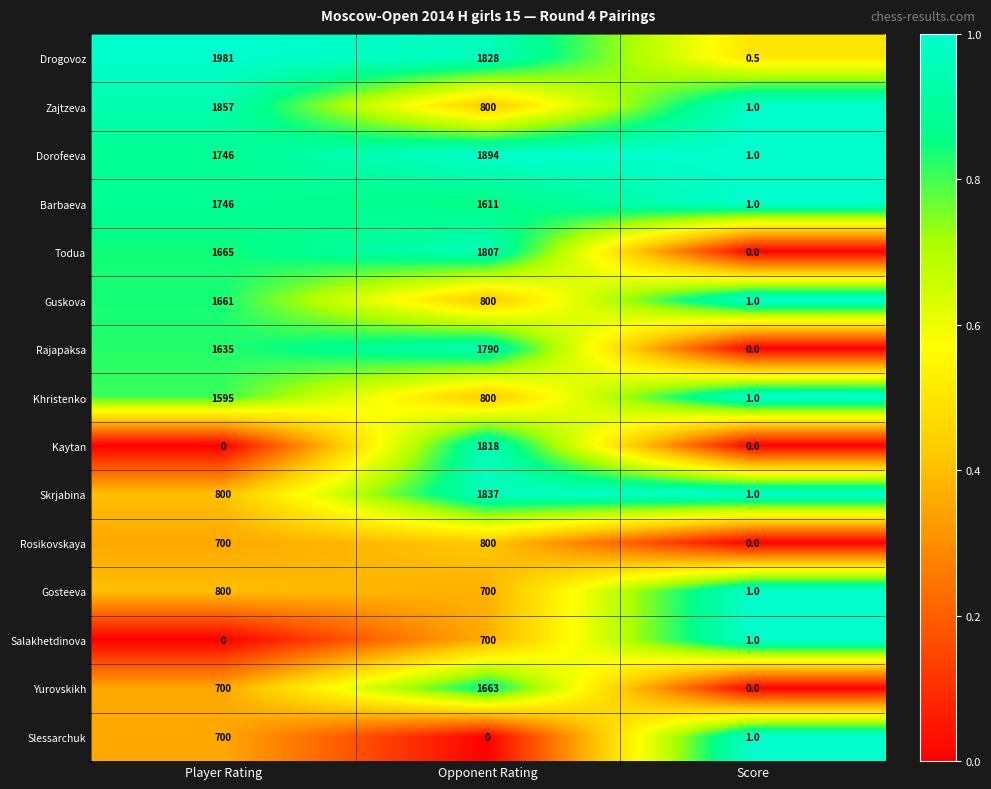

At which label is Barbaeva closest to 873?

Opponent Rating